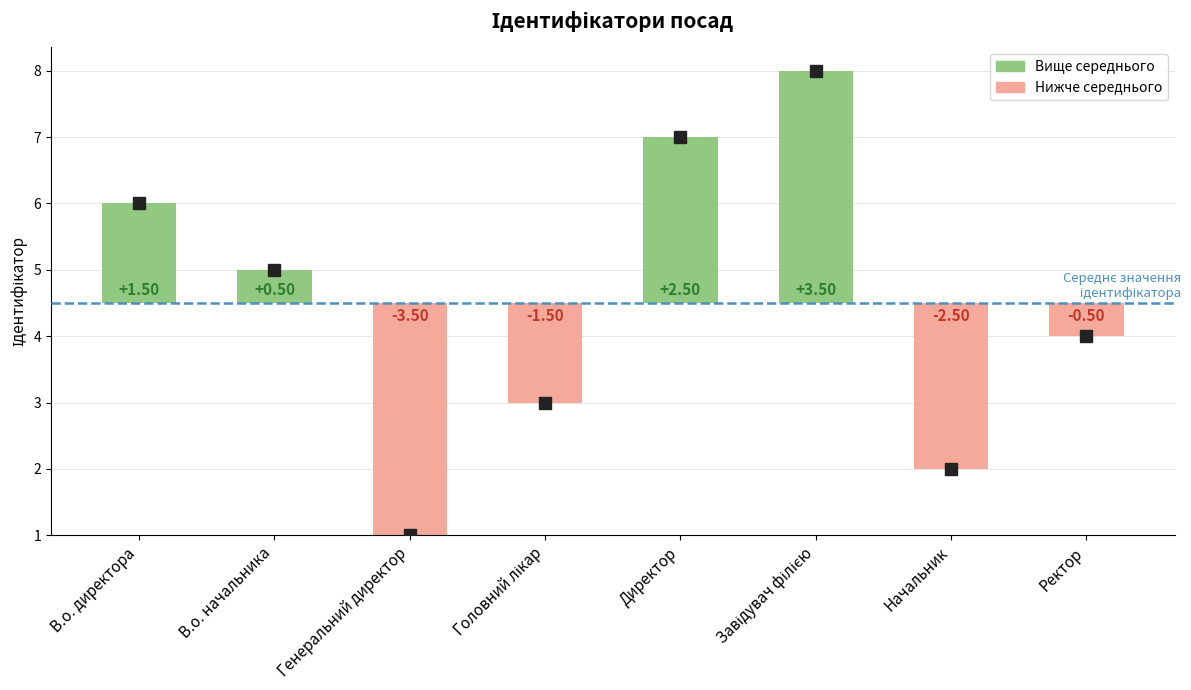

Where is the data nearest to the value 4?

Ректор